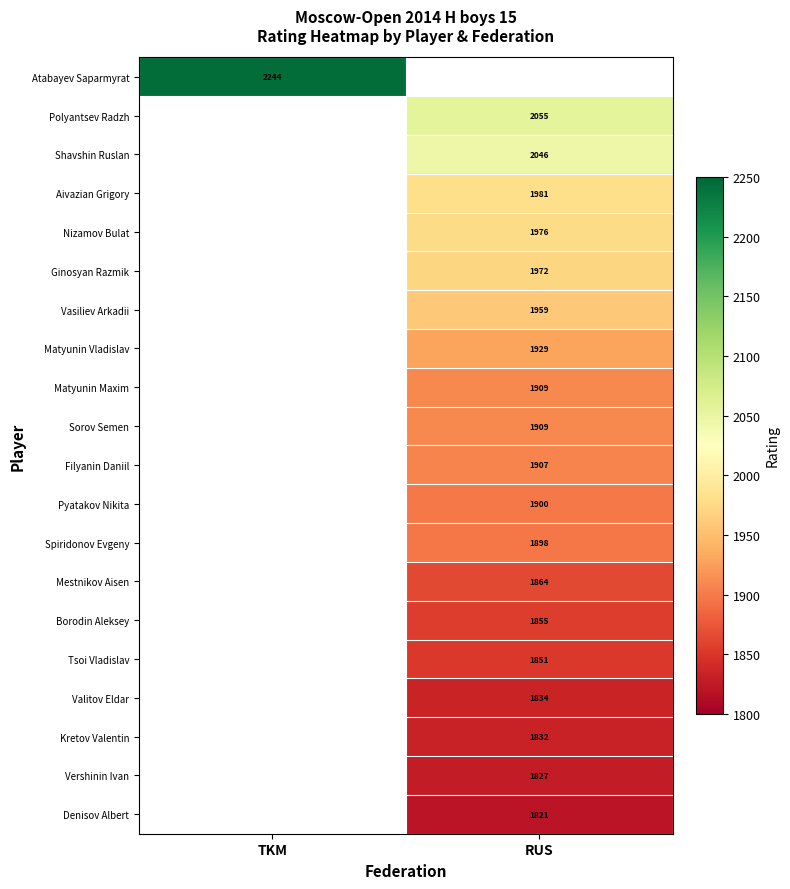

True or false: Shavshin Ruslan has a value of 2046 at RUS.

True